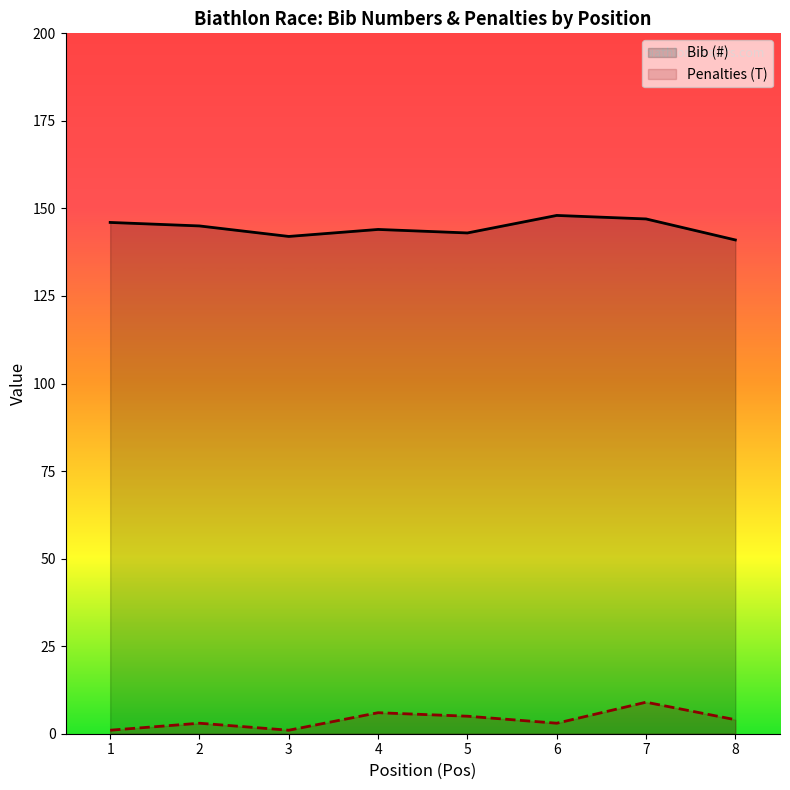

True or false: Bib (#) and Penalties (T) cross at least once.

False